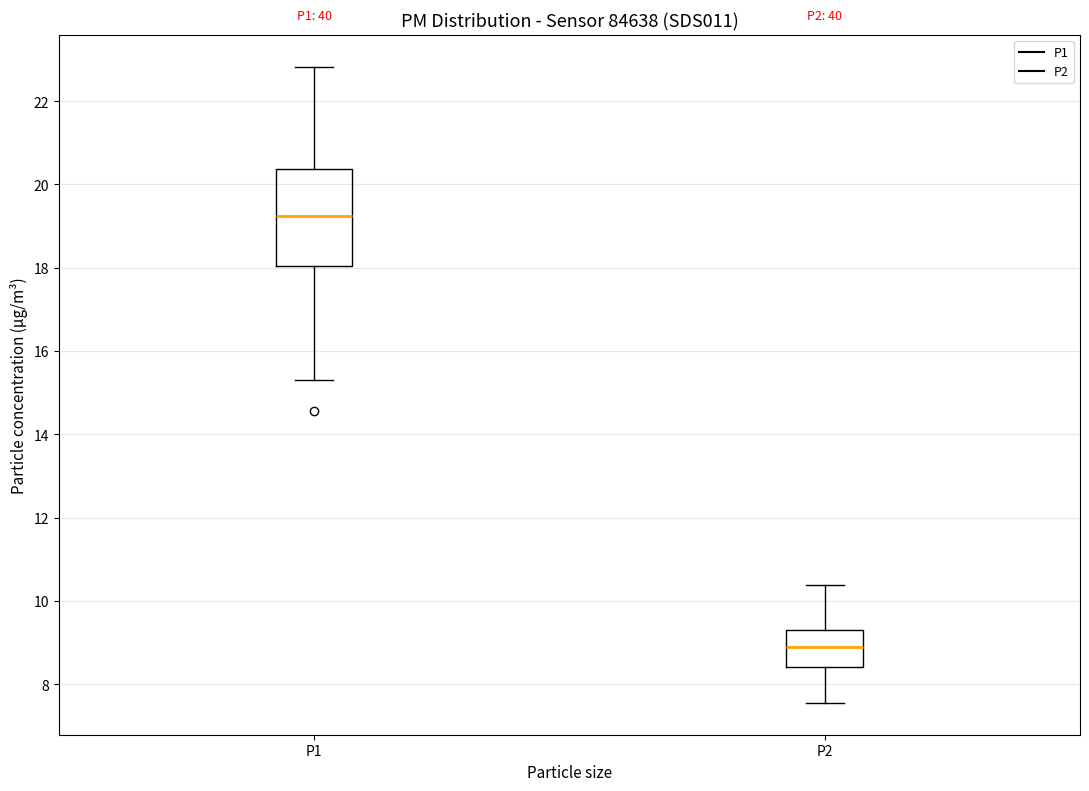

Which box's median line is the highest?

P1